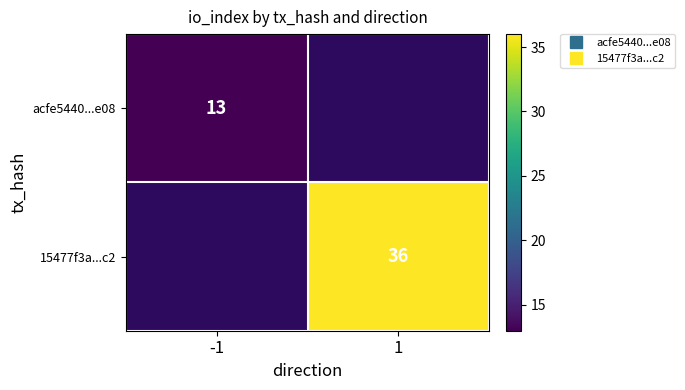

The 15477f3a...c2 series shows 36.0 at 1. True or false?

True